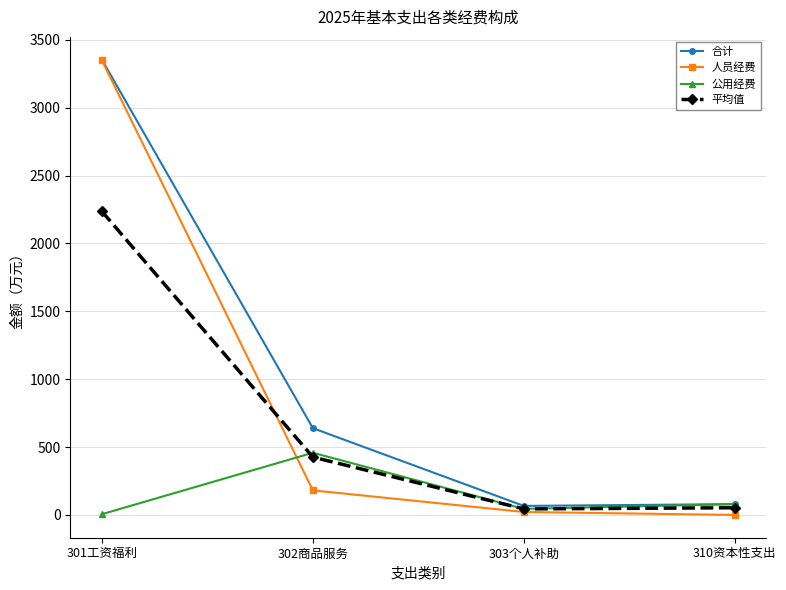

Where do 公用经费 and 平均值 first cross each other?

301工资福利 and 302商品服务